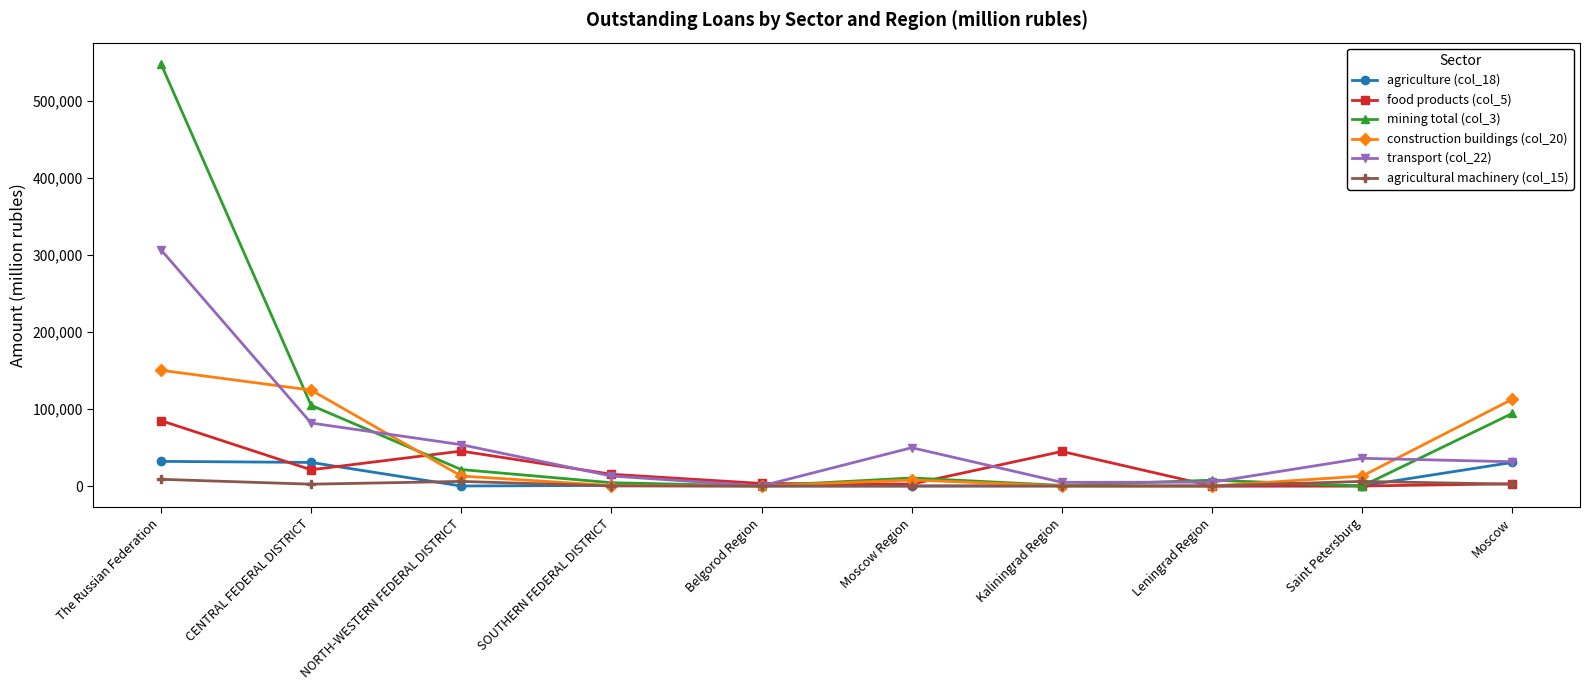

True or false: transport (col_22) and mining total (col_3) cross at least once.

True